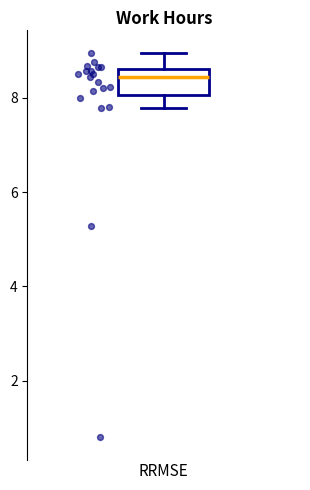

Read this box plot against the y-axis: the position of the median line, the range covered by the box, and the ends of both whiskers. The values are not printed on the chart, so give them approximately, as read against the axis.

median 8.4, box 8.0 to 8.6, whiskers 7.8 to 9.0